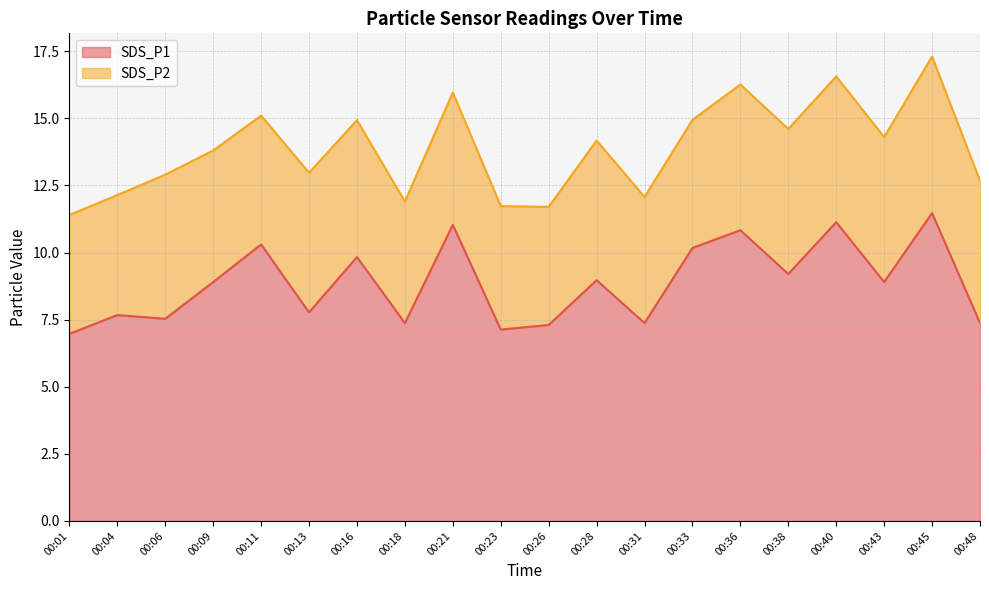

What is the approximate value at 00:16?

9.8